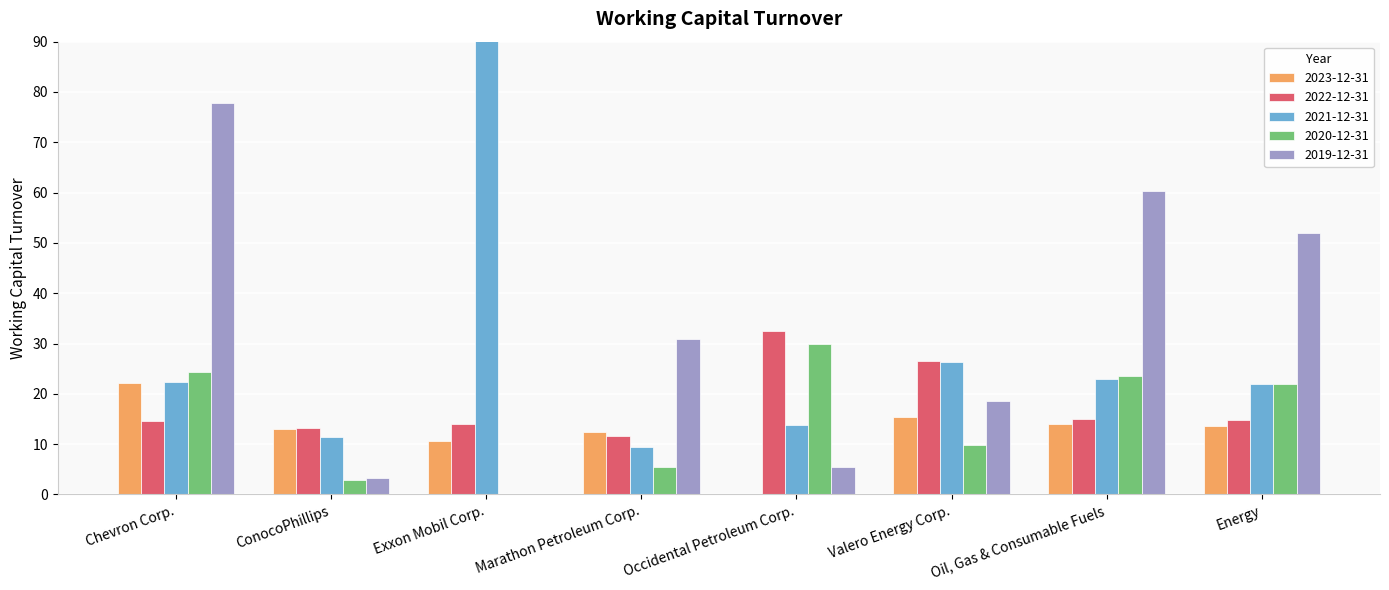

How many groups of bars are there?

8